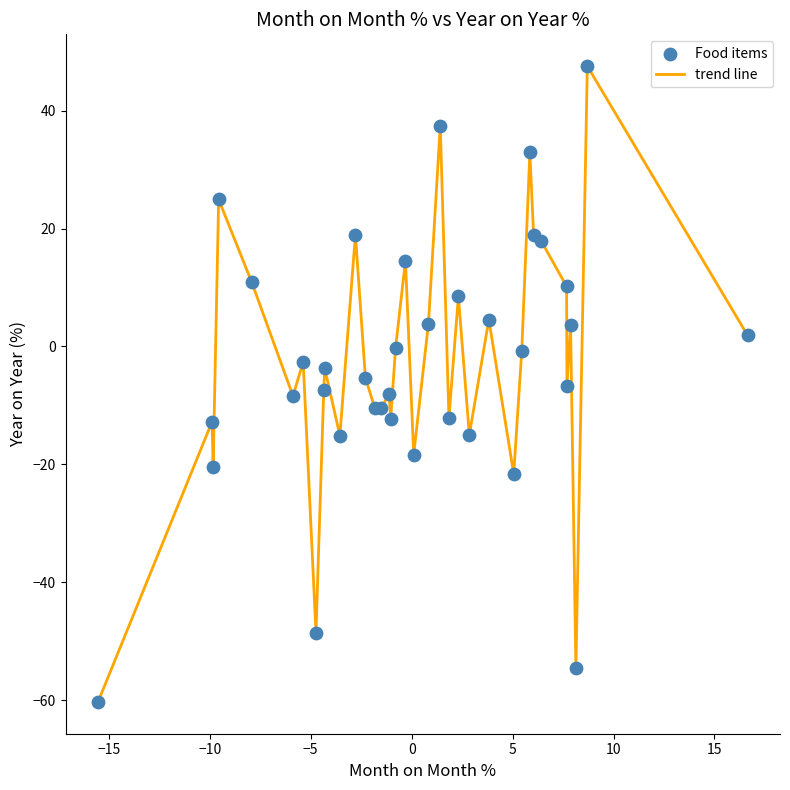

What is the maximum value shown in the chart?

47.6